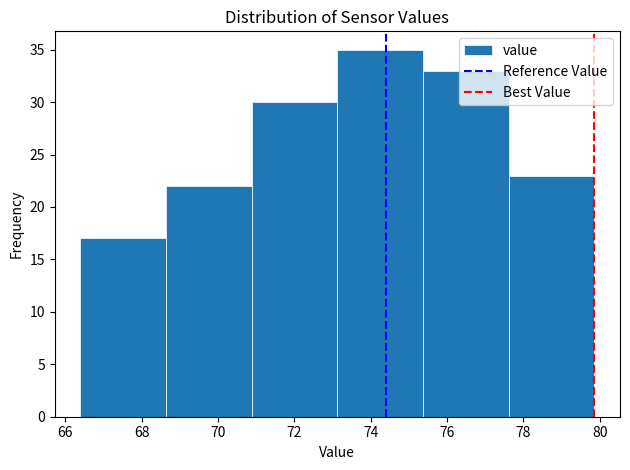

Reading left to right, list every bar in this chart as the range it spans on the x-axis followed by its height. Neither the bar edges nor the heights are printed on the chart, so give them approximately, as read against the axes.

66.4 to 68.6: 17
68.6 to 70.8: 22
70.8 to 73.2: 30
73.2 to 75.4: 35
75.4 to 77.6: 33
77.6 to 79.8: 23